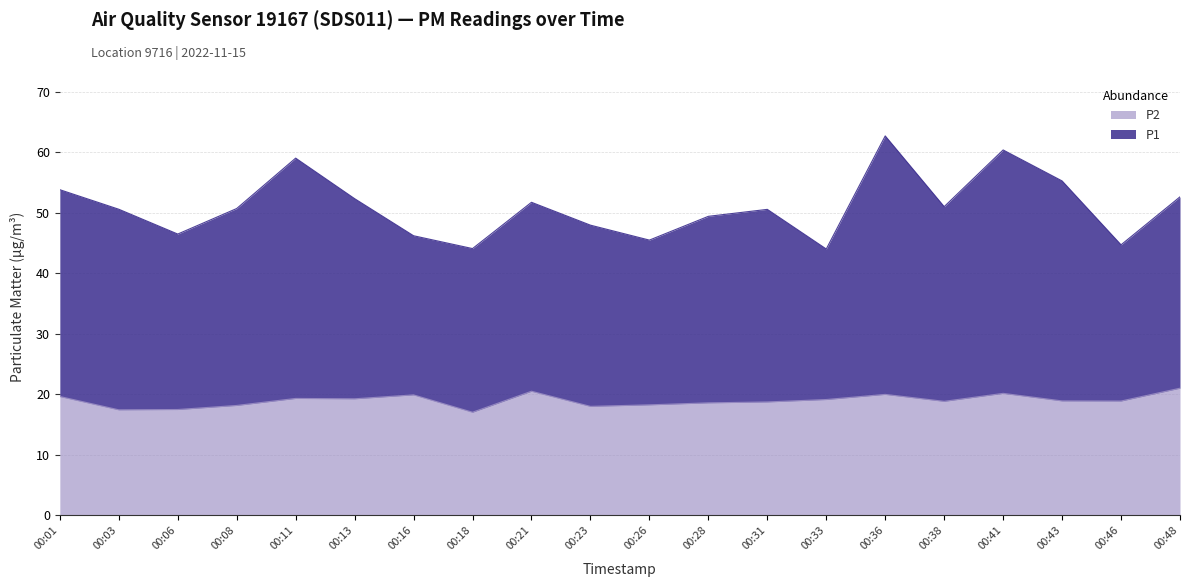

Which category has the lowest value in the P2 series?

00:18